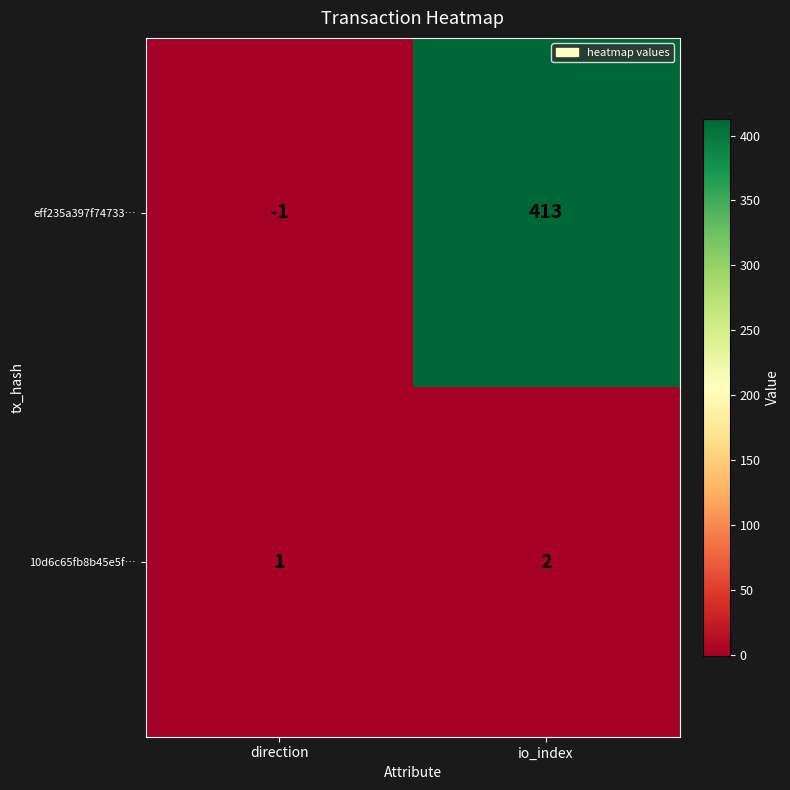

The eff235a397f74733… series shows 413 at io_index. True or false?

True